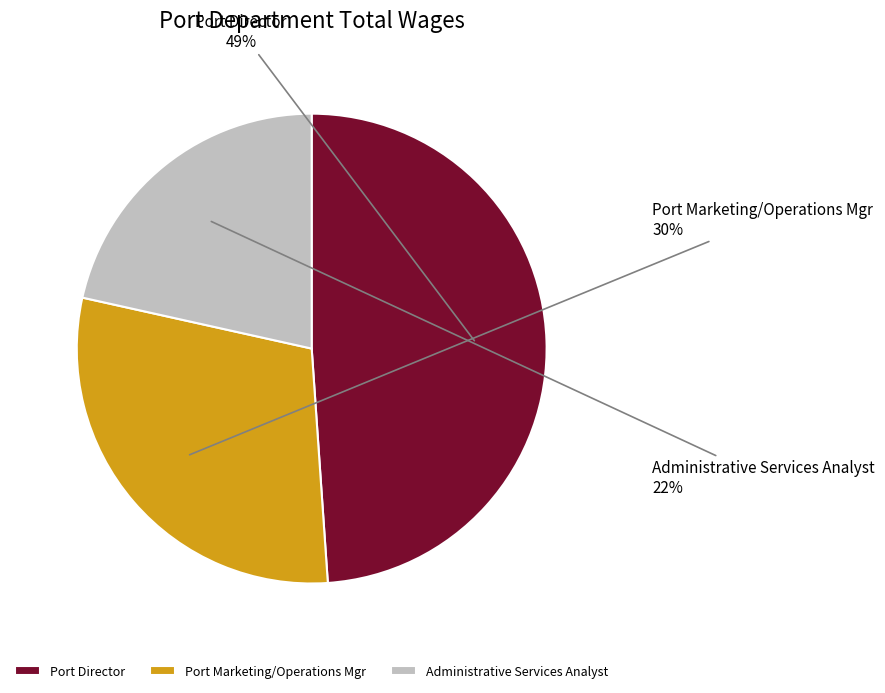

What percentage is the Port Marketing/Operations Mgr slice, to the nearest percent?

30%